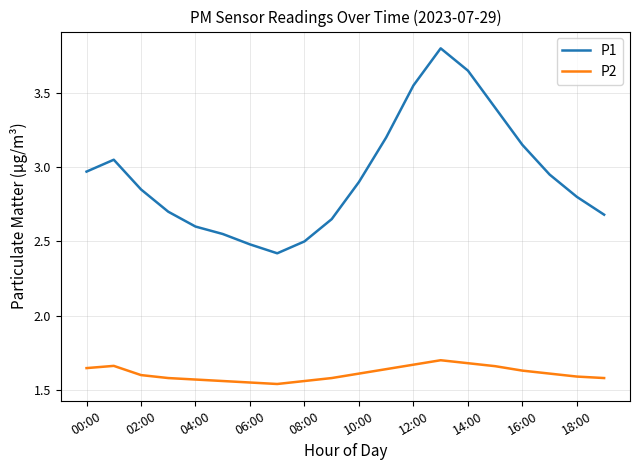

Rank the series by their average value, from highest to lowest.

P1, P2